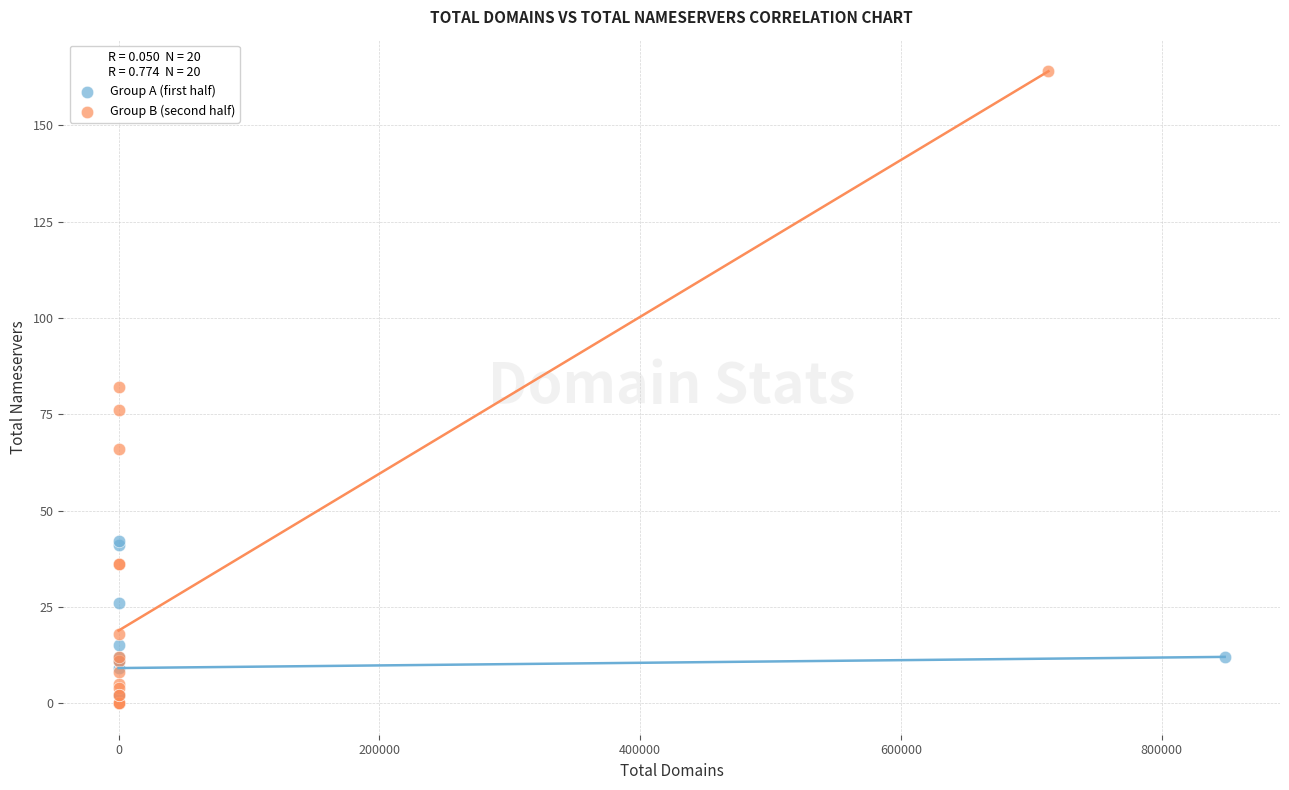

Which series contains the highest Y value?

Group B (second half)